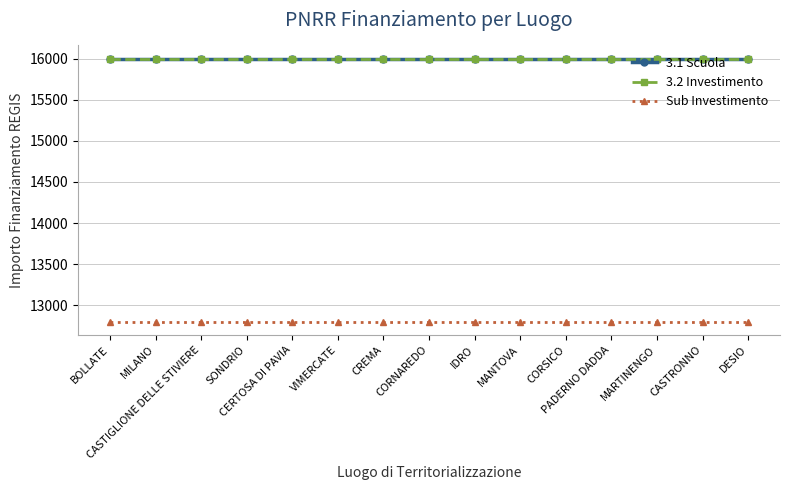

Which has a higher value, CORSICO or SONDRIO?

CORSICO